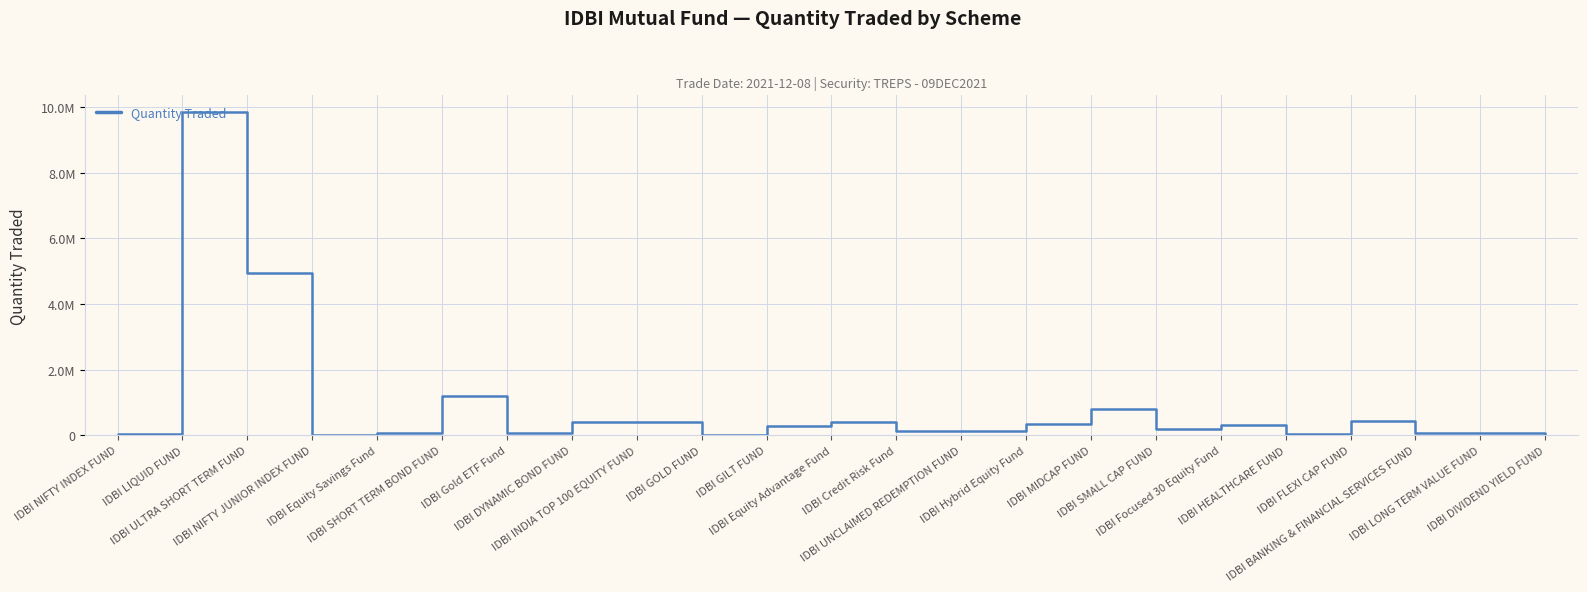

The value at IDBI UNCLAIMED REDEMPTION FUND is 123680.1. True or false?

True